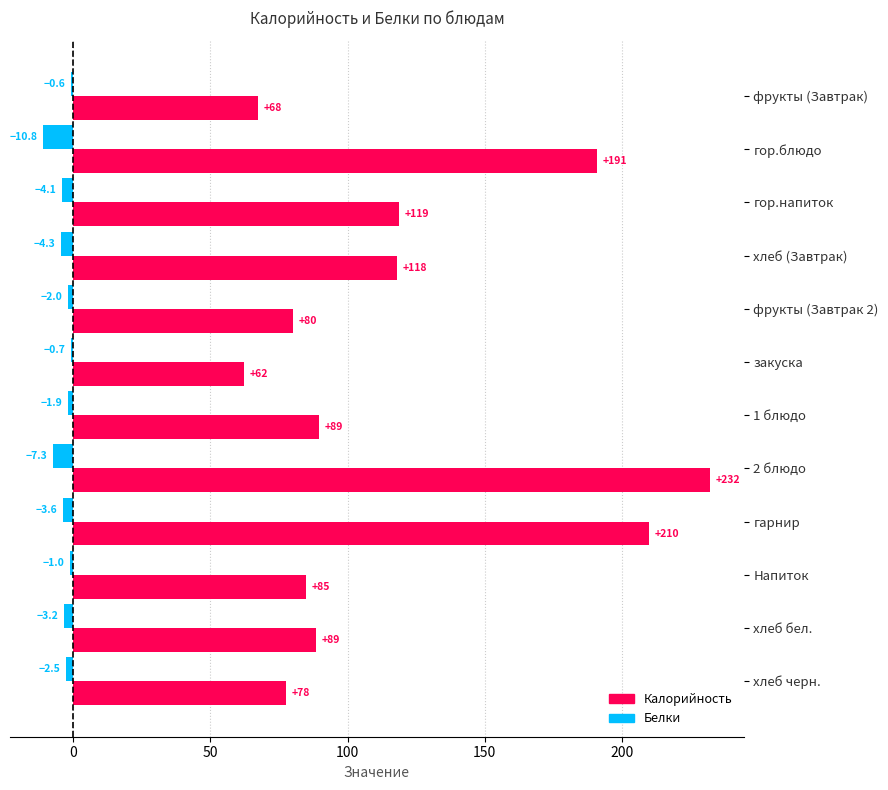

Between гарнир and хлеб бел., which series saw the biggest shift?

Калорийность